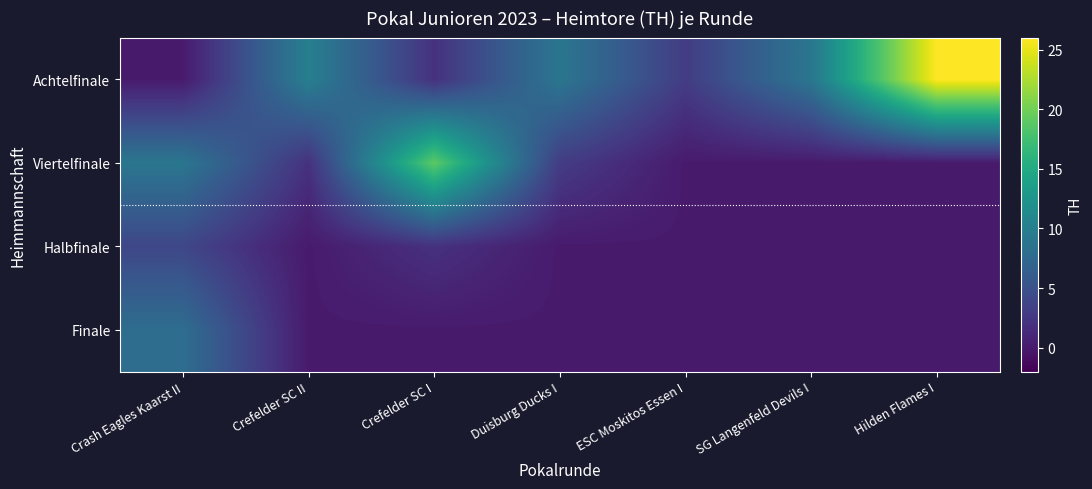

How many categories are shown in the chart?

7